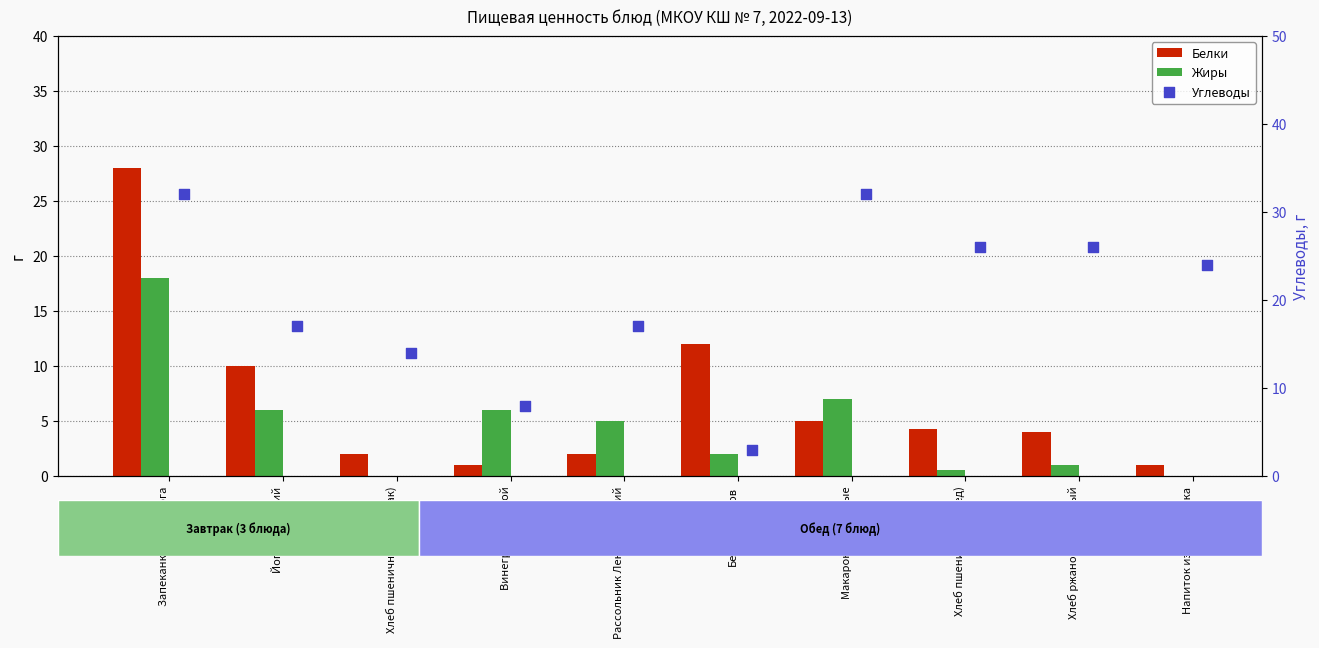

What are all the series names shown in the legend?

Белки, Жиры, Углеводы